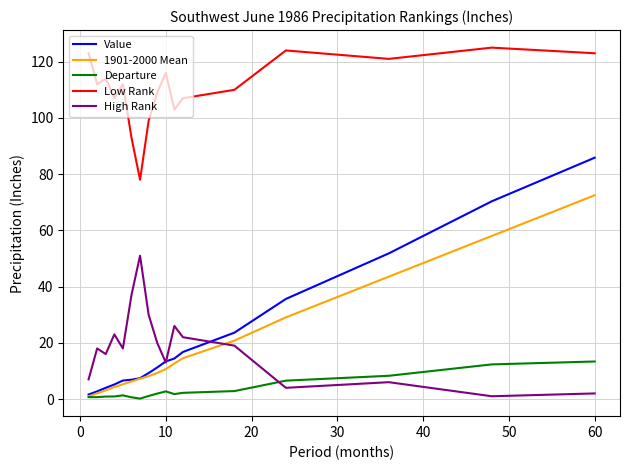

What is the difference between the maximum and second lowest values in the Low Rank series?

32.0